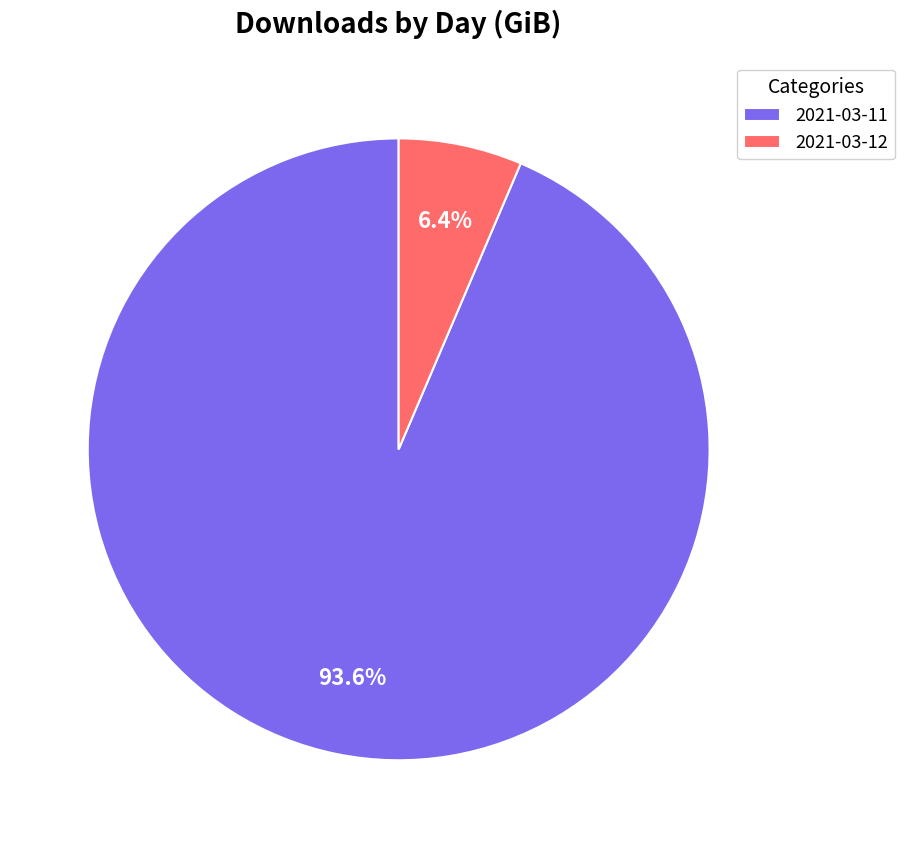

Which slice is the largest?

2021-03-11